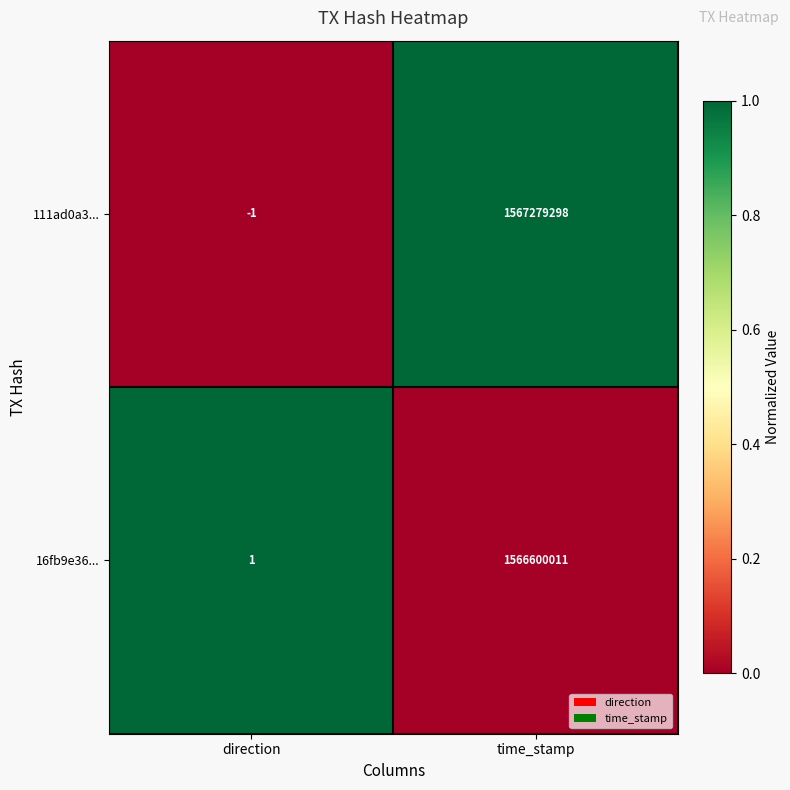

Which series has the largest total across all categories?

111ad0a3...